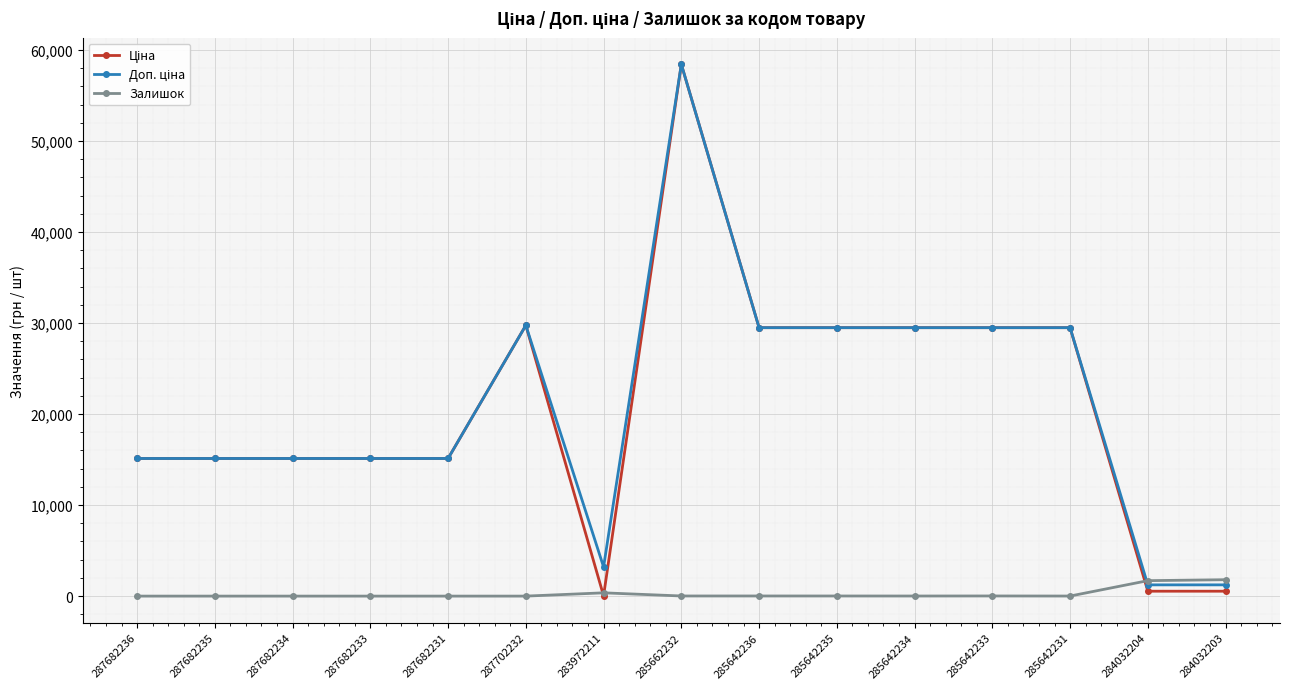

What is the total value across all series at 285642233?

58999.0